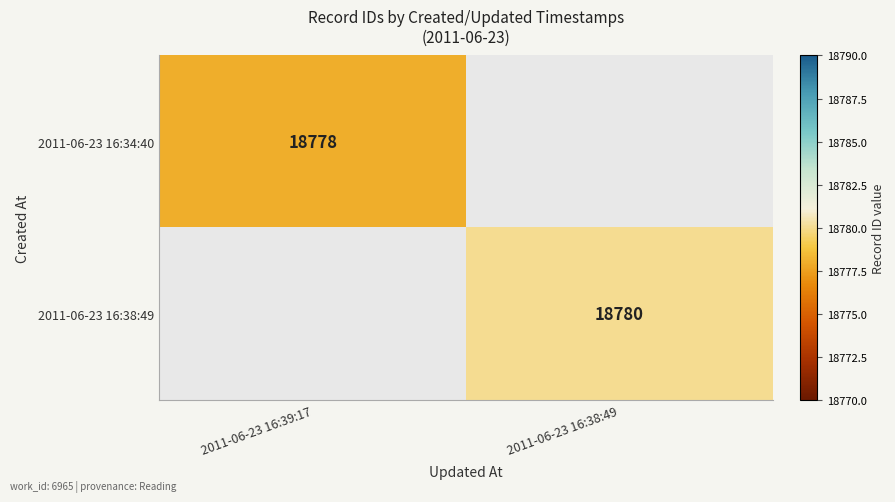

Between 2011-06-23 16:39:17 and 2011-06-23 16:38:49, which is larger?

2011-06-23 16:39:17